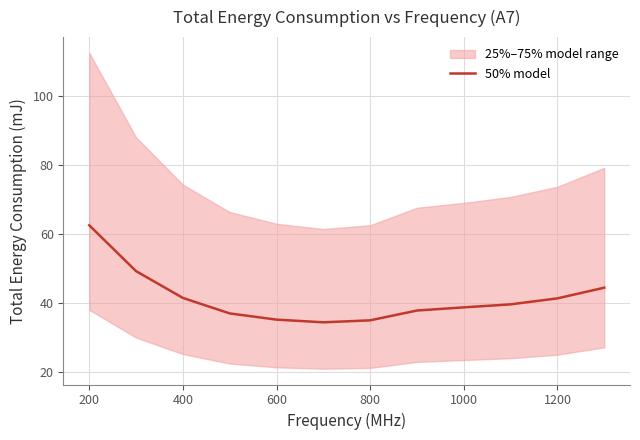

Is it true that 50% model equals 96.2 at 200?

False